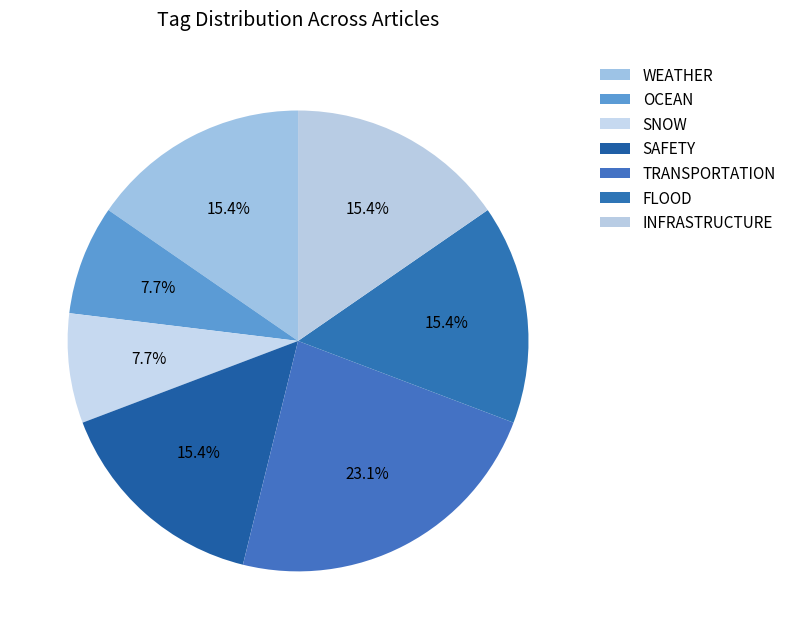

Does OCEAN represent more than half of the total?

No